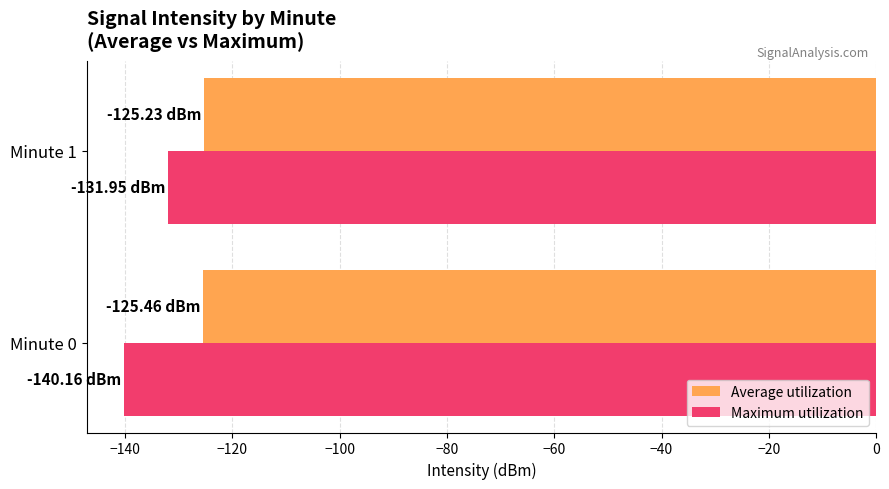

What is the sum of all Average utilization values?

-250.7